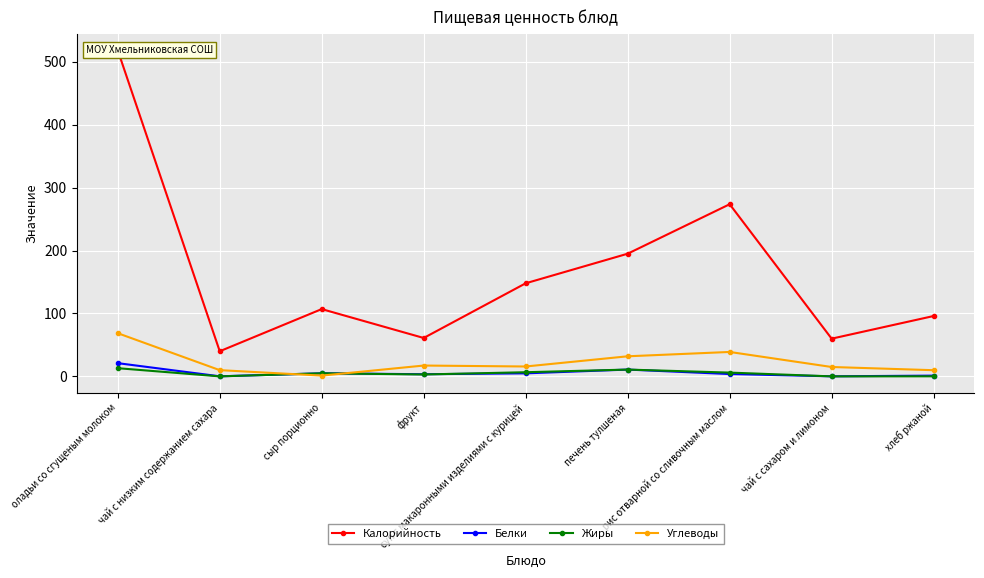

Where is the first local minimum for Жиры?

чай с низким содержанием сахара